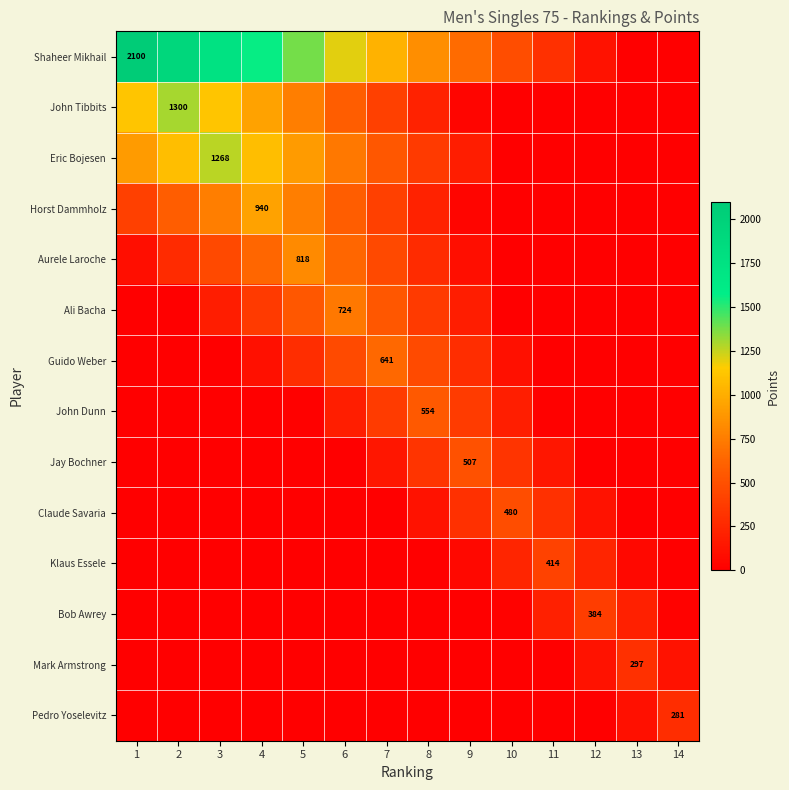

Which series has the largest total across all categories?

Shaheer Mikhail